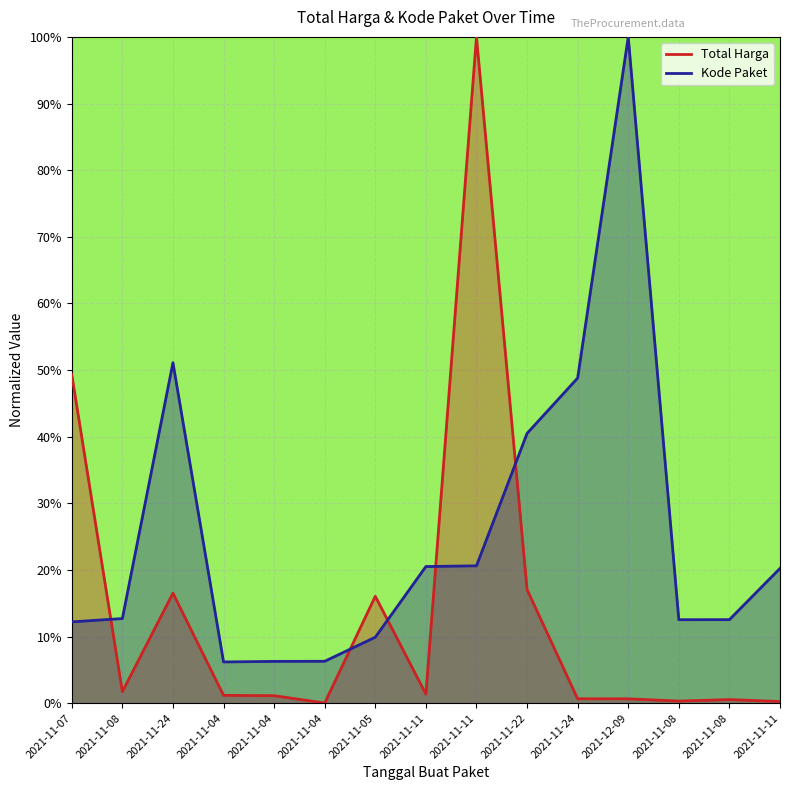

What is the sum of the Total Harga values at 2021-11-24 and 2021-11-08?

0.2